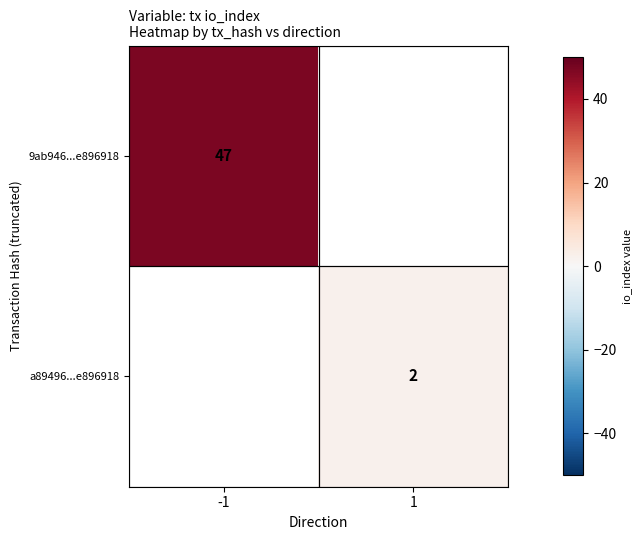

Is the value of a89496...e896918 at 1 greater than the value of 9ab946...e896918 at -1?

No